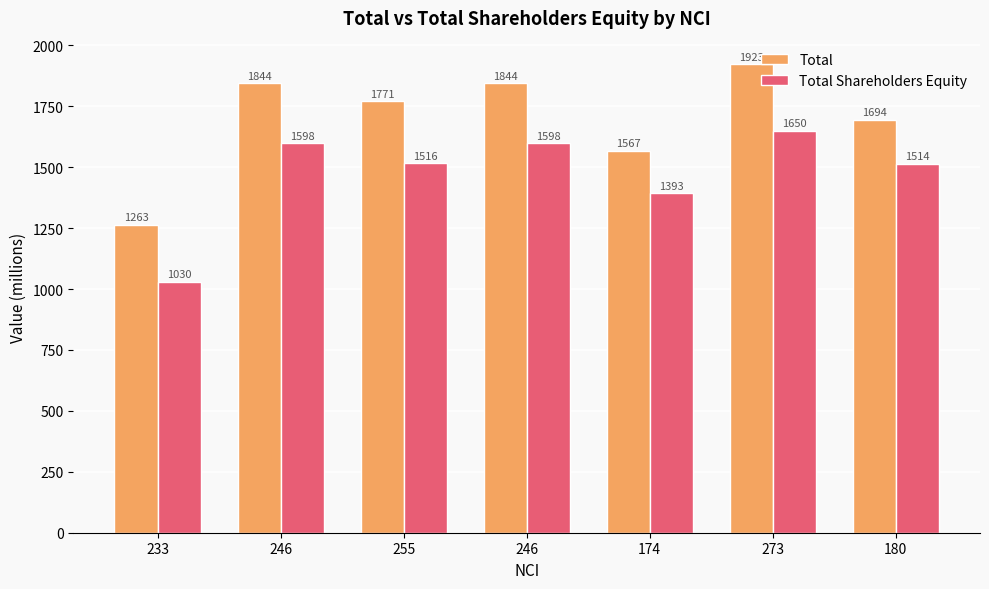

What are all the series names shown in the legend?

Total, Total Shareholders Equity